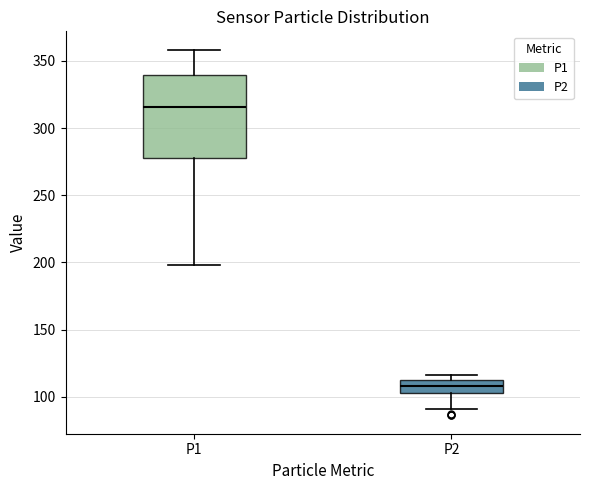

Comparing the boxes themselves (not the whiskers), which one is the tallest?

P1